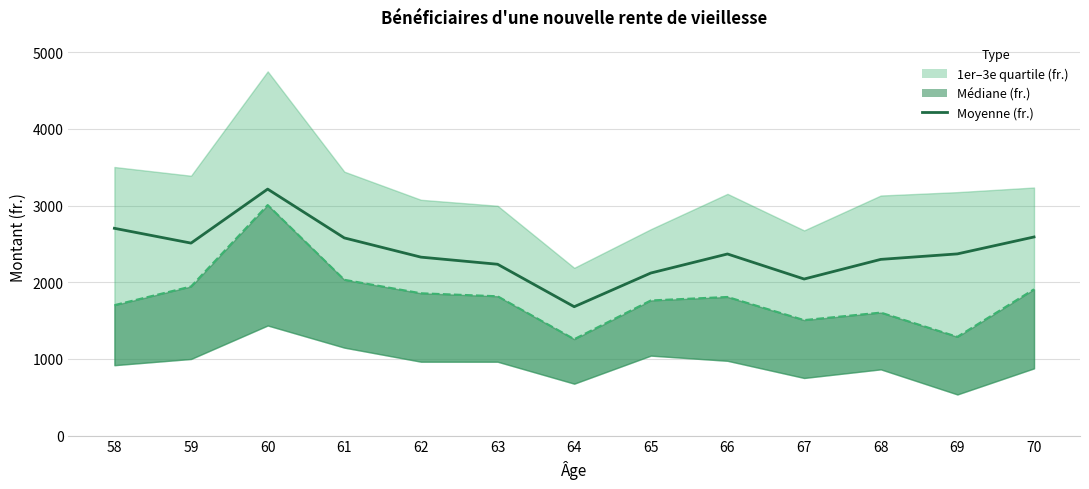

What is the smallest value displayed?

1257.3